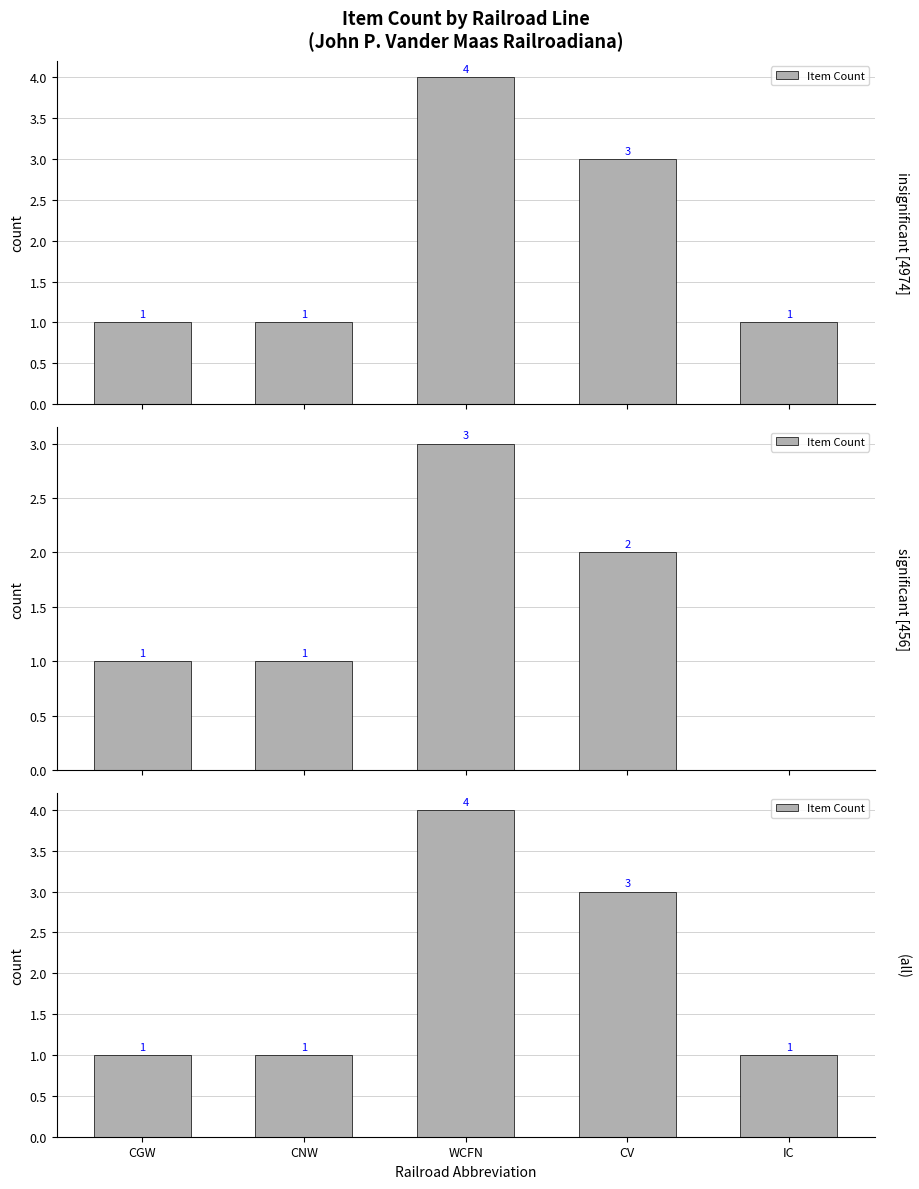

True or false: the data shows 0 at IC.

False